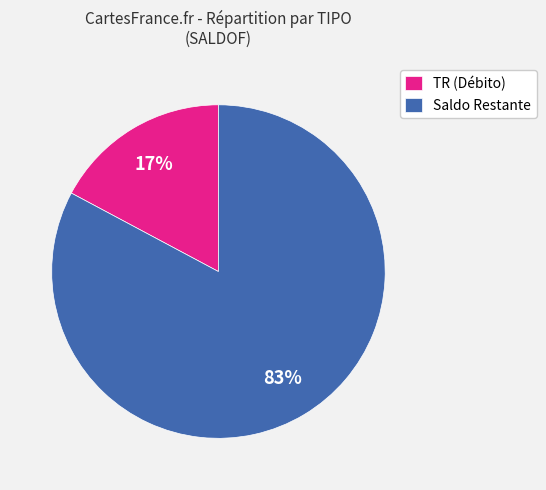

To the nearest percent, what is the average slice percentage?

50%